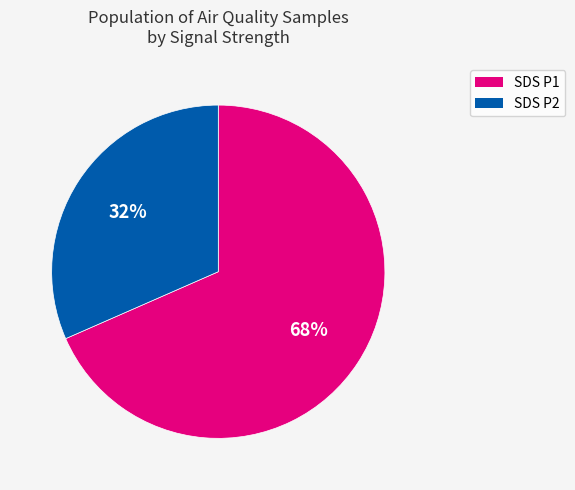

Count the number of slices in the pie.

2